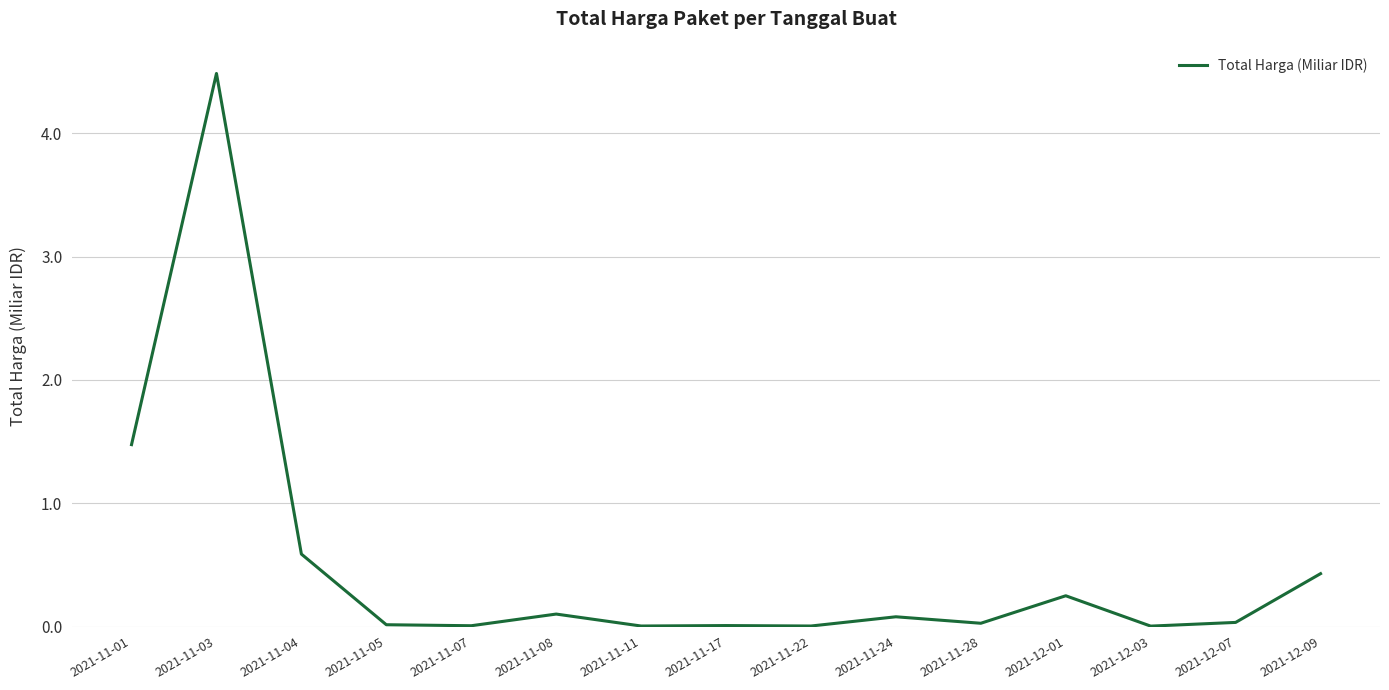

True or false: the data shows 0.6 at 2021-12-09.

False